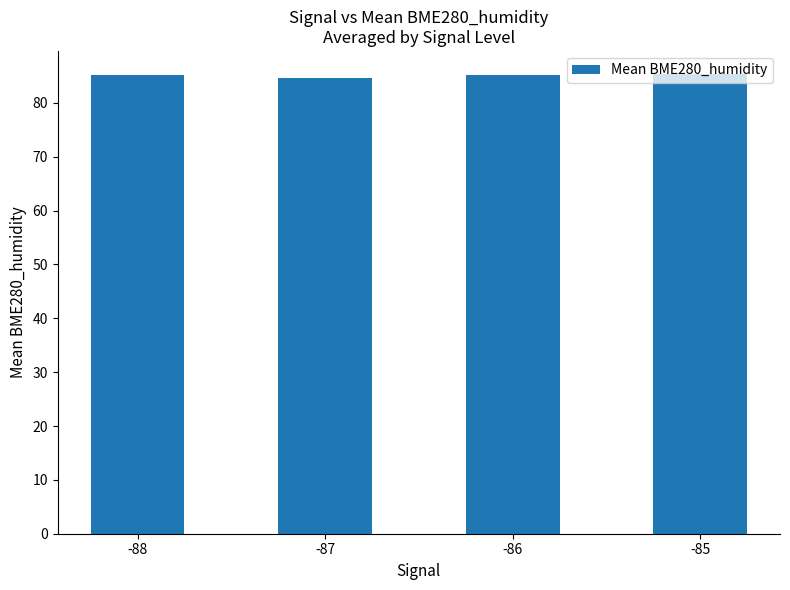

What is the smallest value displayed?

84.6